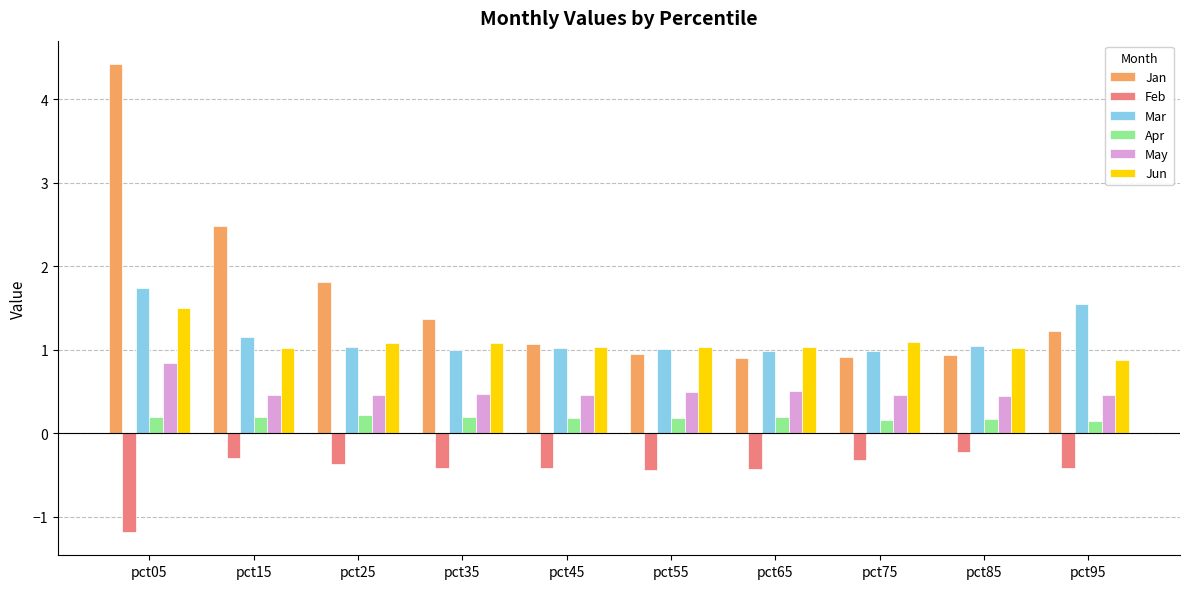

What is the difference between the highest and lowest values at pct05?

5.6